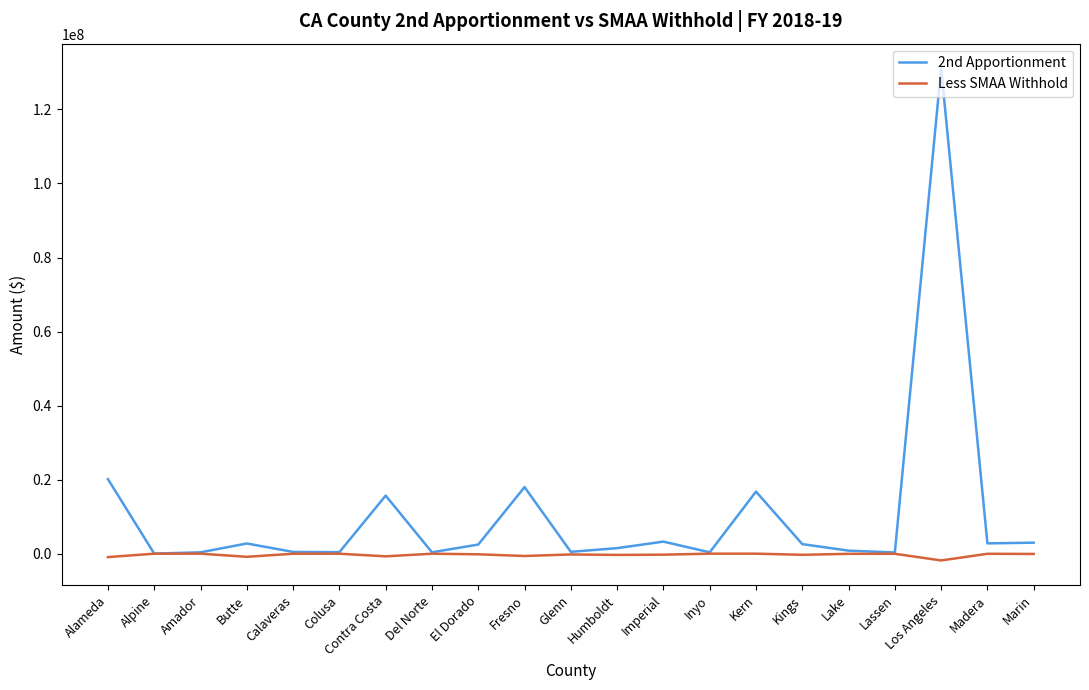

Rank the series by their maximum value, from highest to lowest.

2nd Apportionment, Less SMAA Withhold